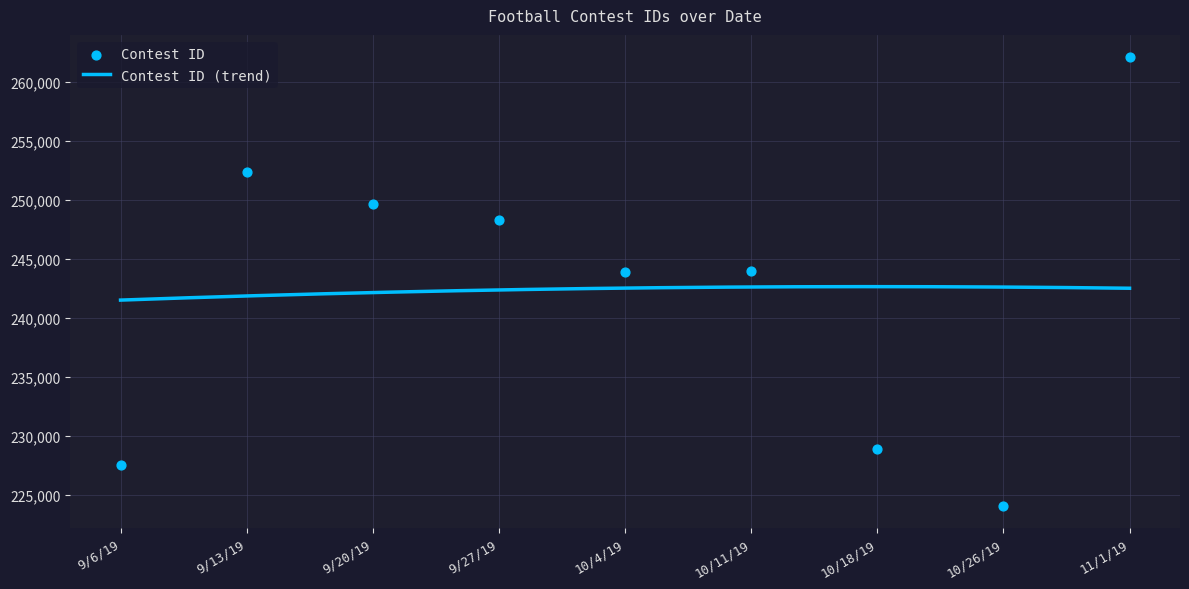

Between 10/11/19 and 9/27/19, which is larger?

9/27/19